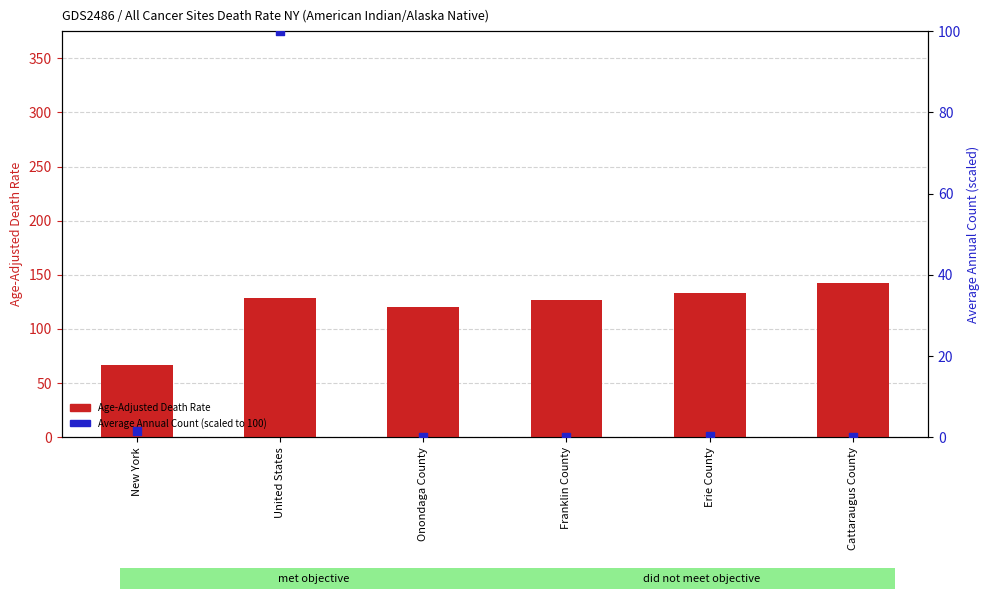

At which category is the sum across all series the highest?

United States